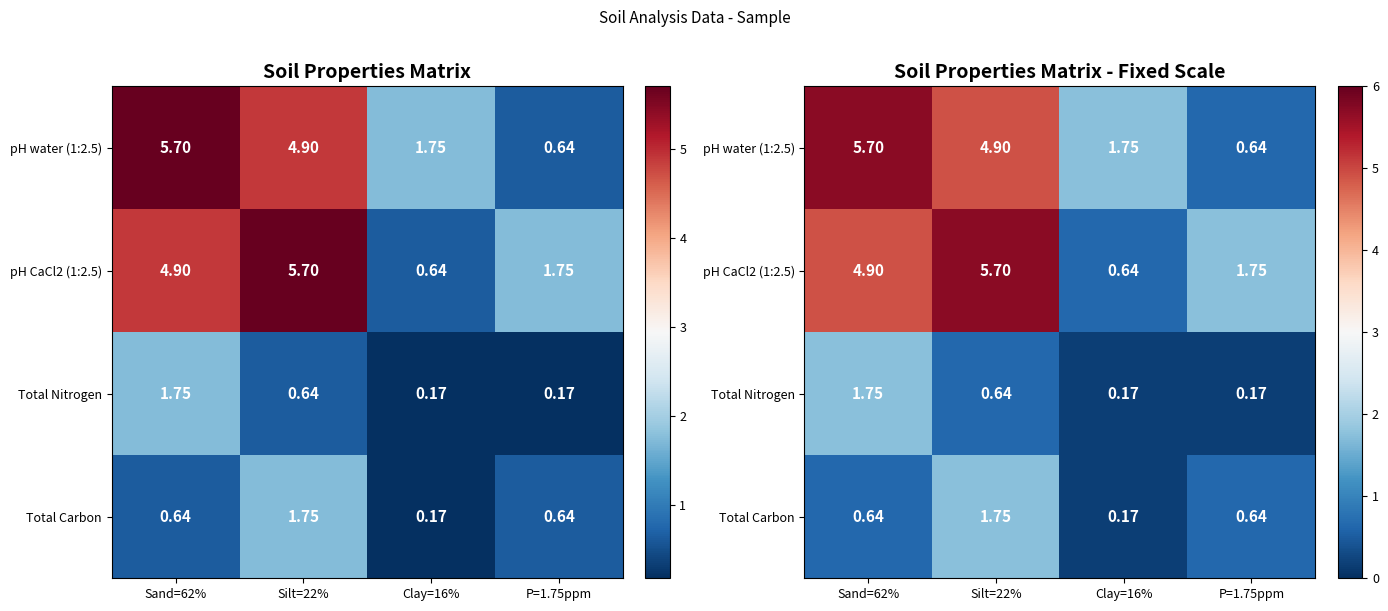

What is the spread (max minus min) of values at Silt=22%?

5.1